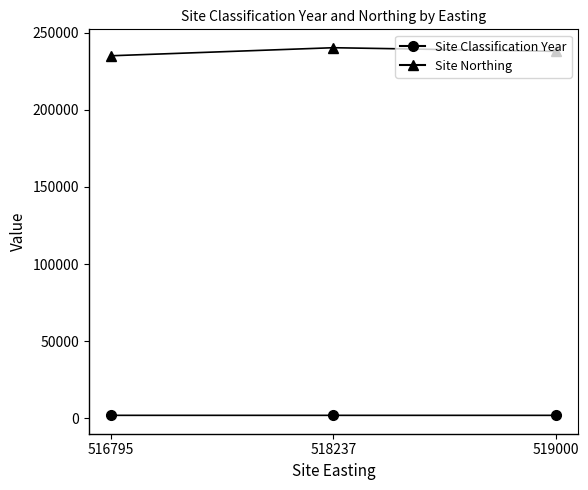

Which series has the largest total across all categories?

Site Northing